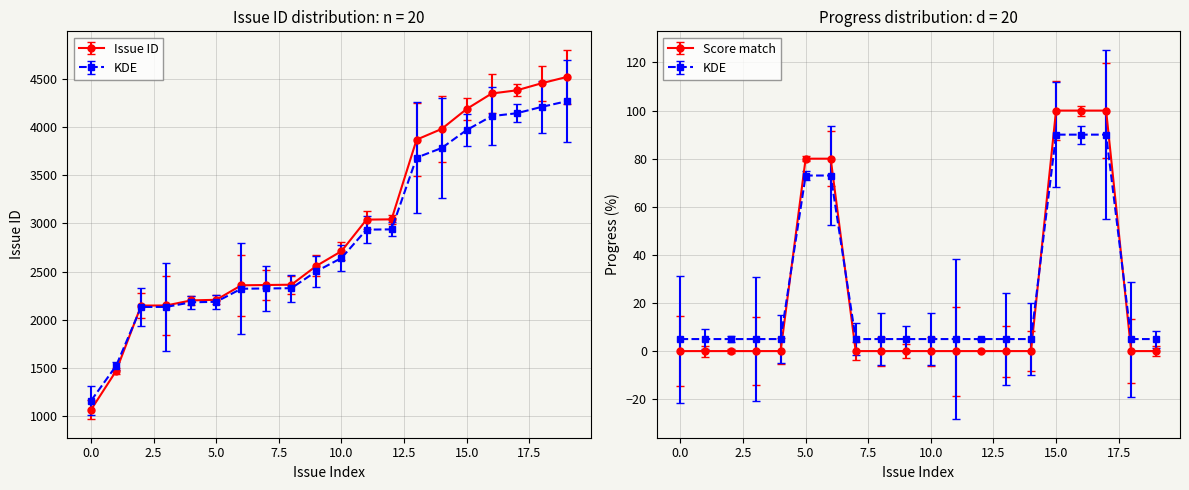

List the series in order of their peak value, highest first.

Issue ID, Progress